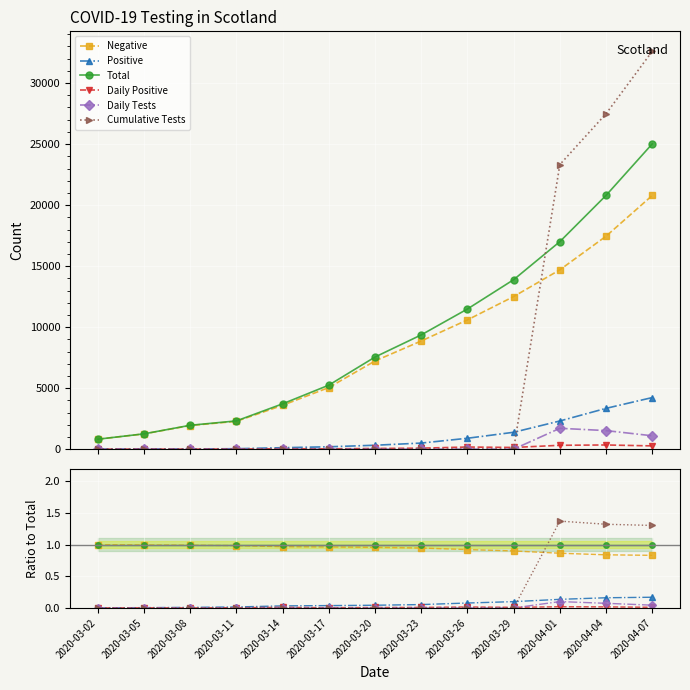

The value of Cumulative Tests at 2020-03-05 is -0.6. True or false?

False